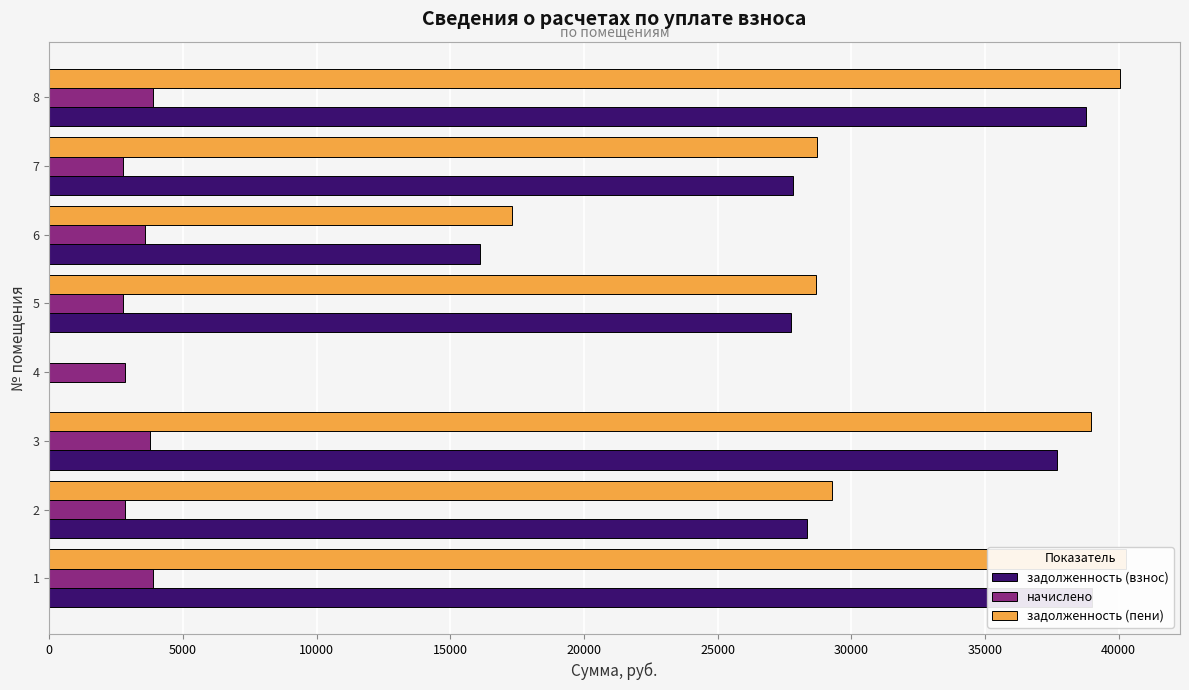

At 1, list the series in order from smallest to largest.

начислено, задолженность (взнос), задолженность (пени)